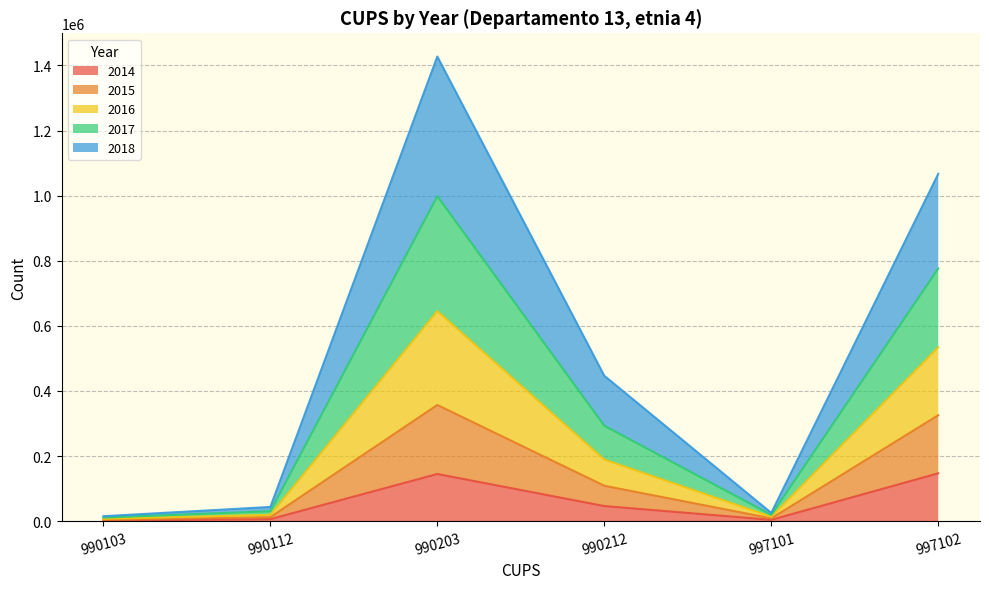

Where does the 2016 series first go above 446797?

990203